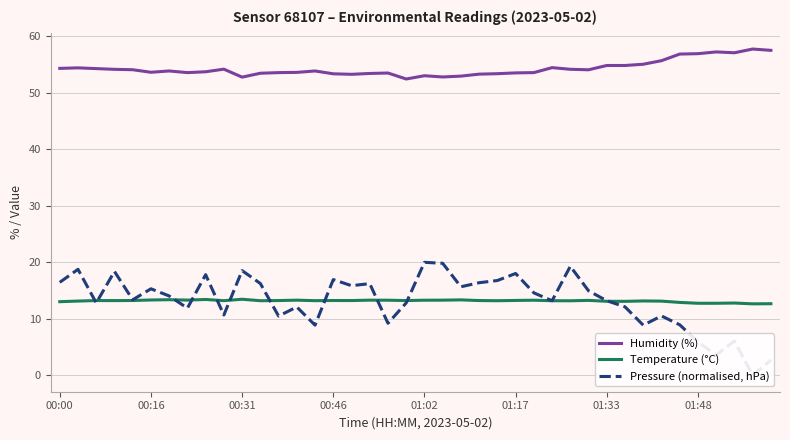

Is the value of Temperature (°C) at 31 greater than the value of Humidity (%) at 27?

No